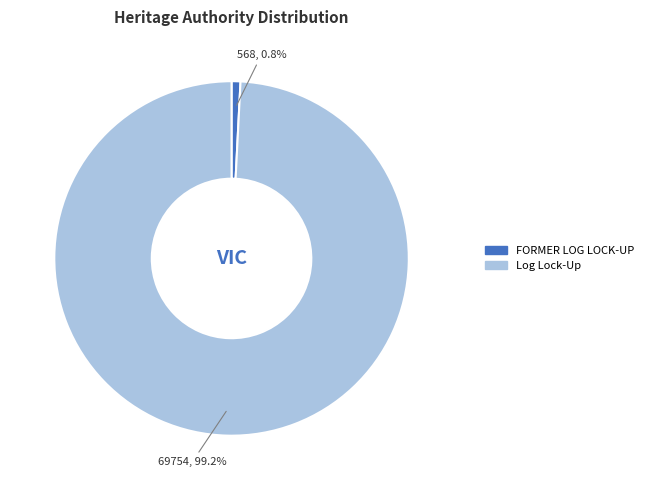

Do Log Lock-Up and FORMER LOG LOCK-UP together represent more than half of the pie?

Yes